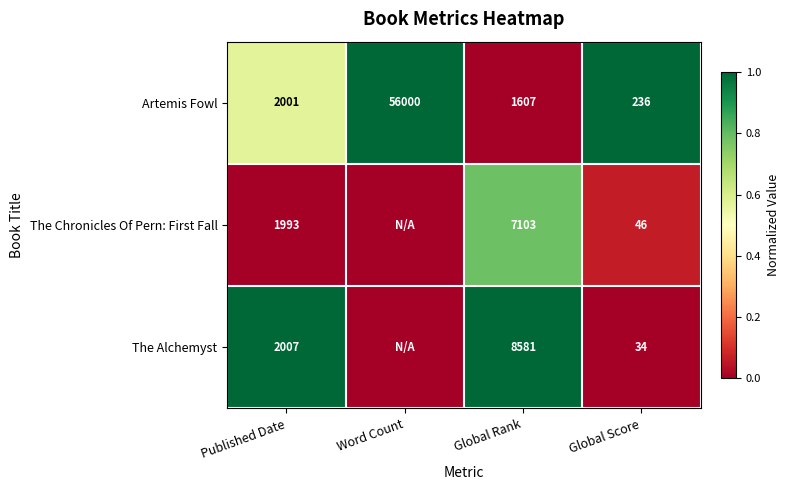

At how many categories does at least one series exceed 0?

4